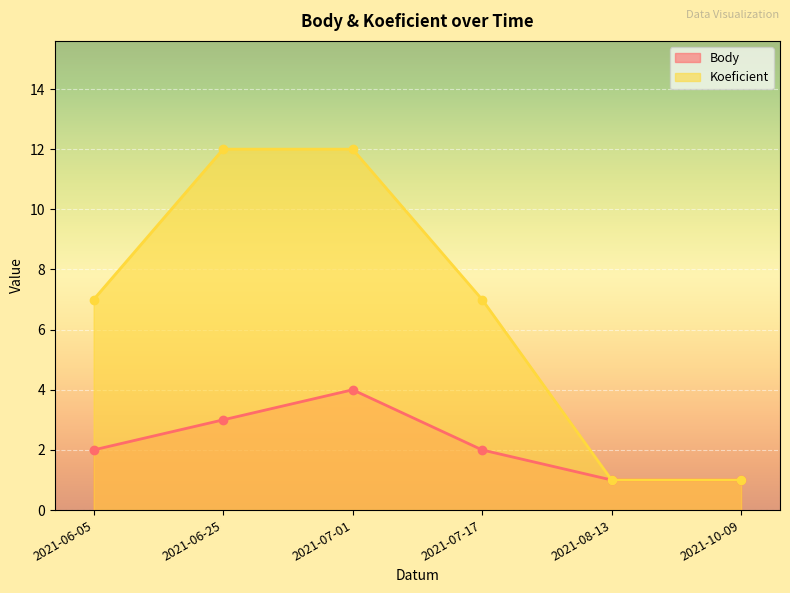

Which series has the largest total across all categories?

Koeficient